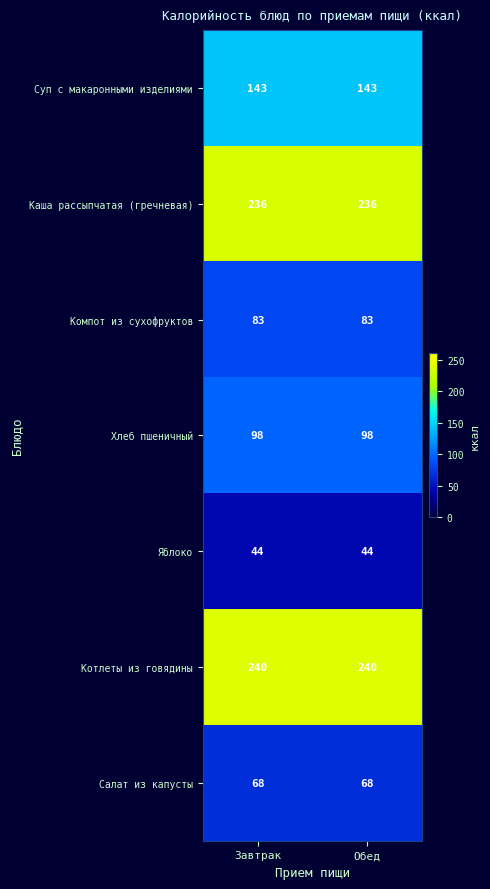

What value does the Компот из сухофруктов series have at Завтрак?

83